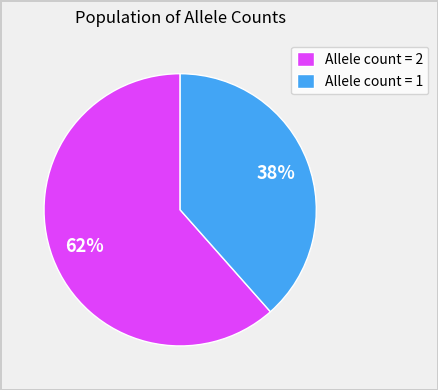

To the nearest percent, what portion does Allele count = 1 represent?

38%